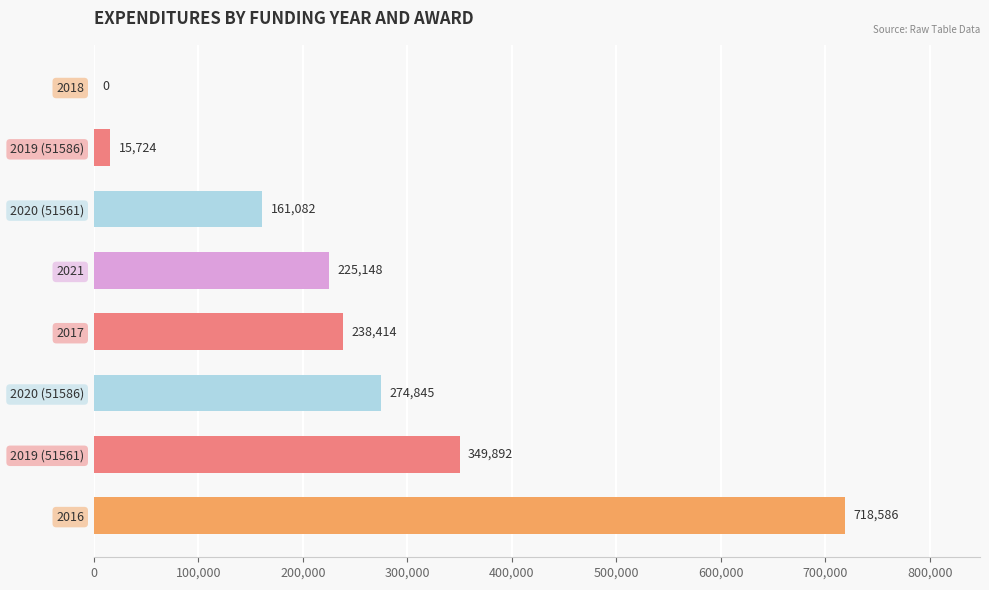

How many values are above zero?

7